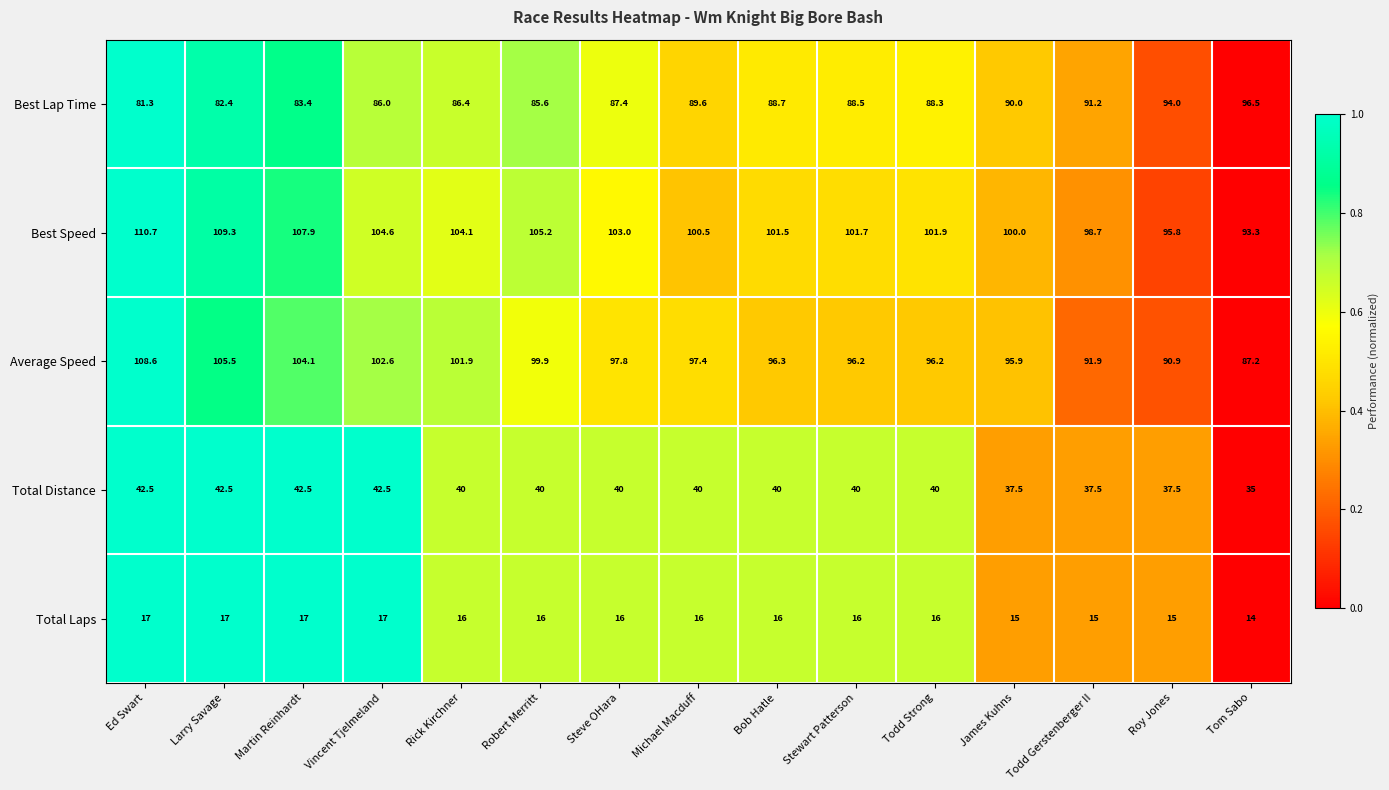

What is the difference between the maximum and minimum values in the Total Laps series?

3.0